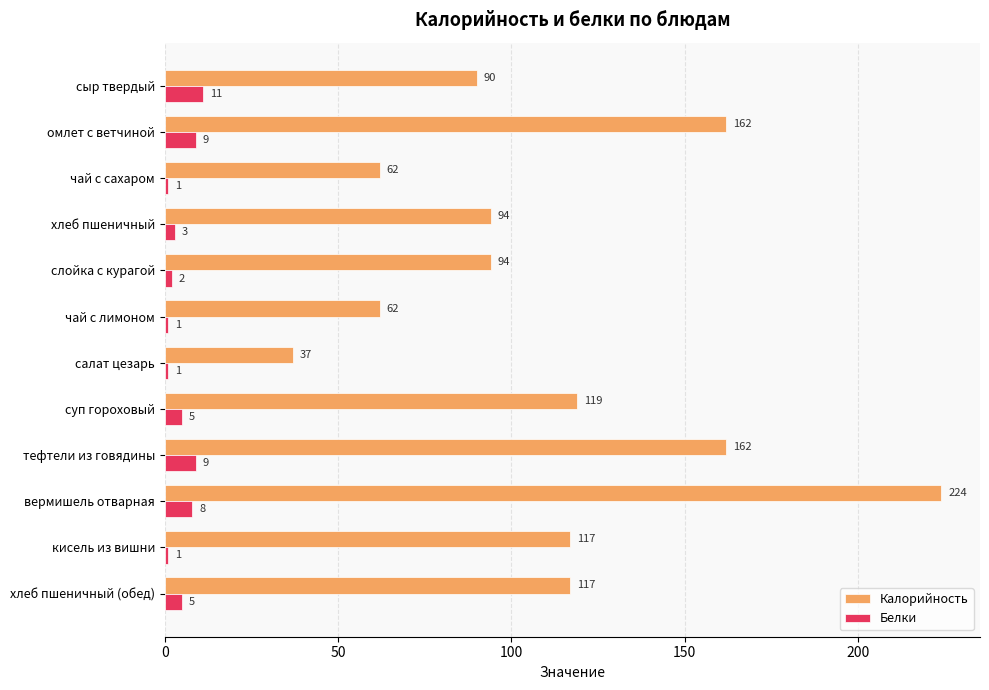

At which label is Калорийность closest to 130?

суп гороховый